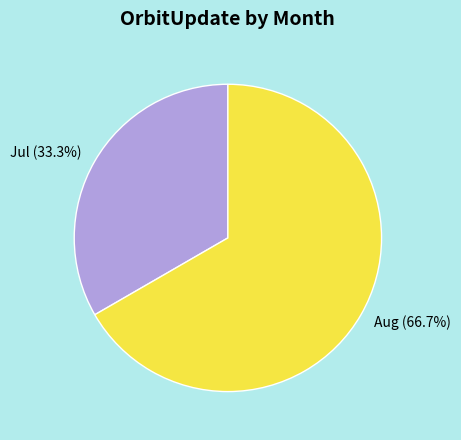

Approximately how many times larger is the value at Jul compared to Aug?

0.5